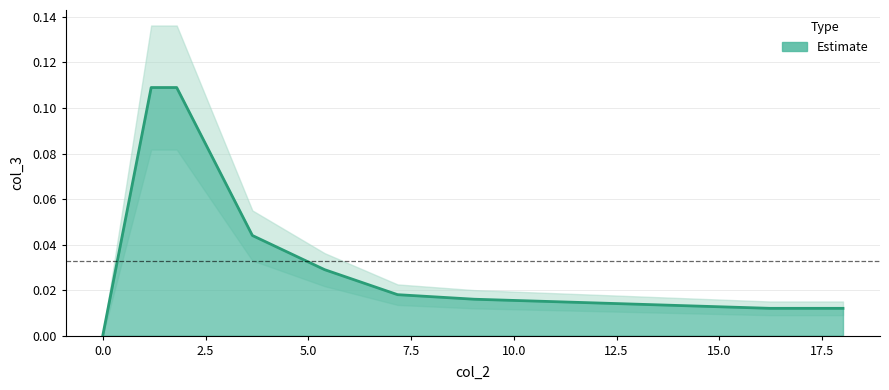

Reading left to right, extract all data points from this chart.

0.0=0.0	1.178=0.1	1.799=0.1	3.64=0.0	5.396=0.0	7.173=0.0	9.036=0.0	10.857=0.0	12.655=0.0	14.433=0.0	16.231=0.0	18.009=0.0